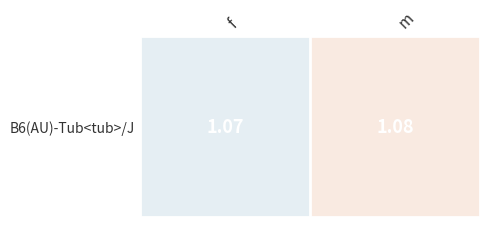

How many values are between 1 and 2?

2